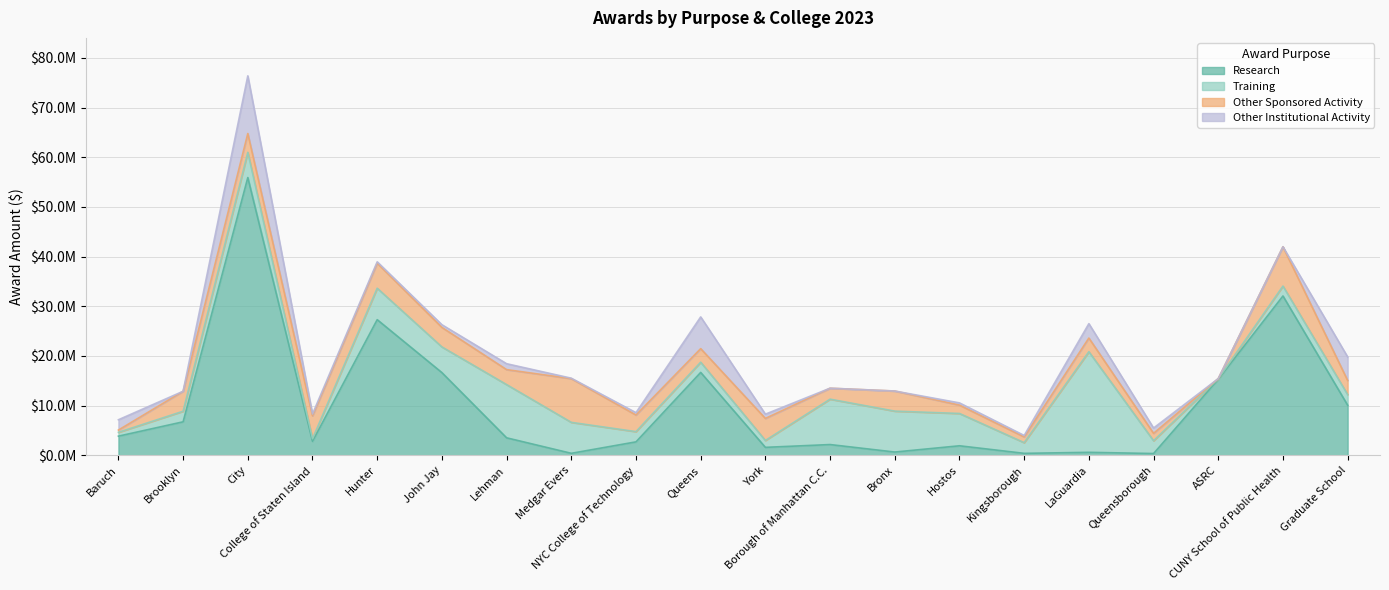

What is the sum of all Other Institutional Activity values?

33296024.6